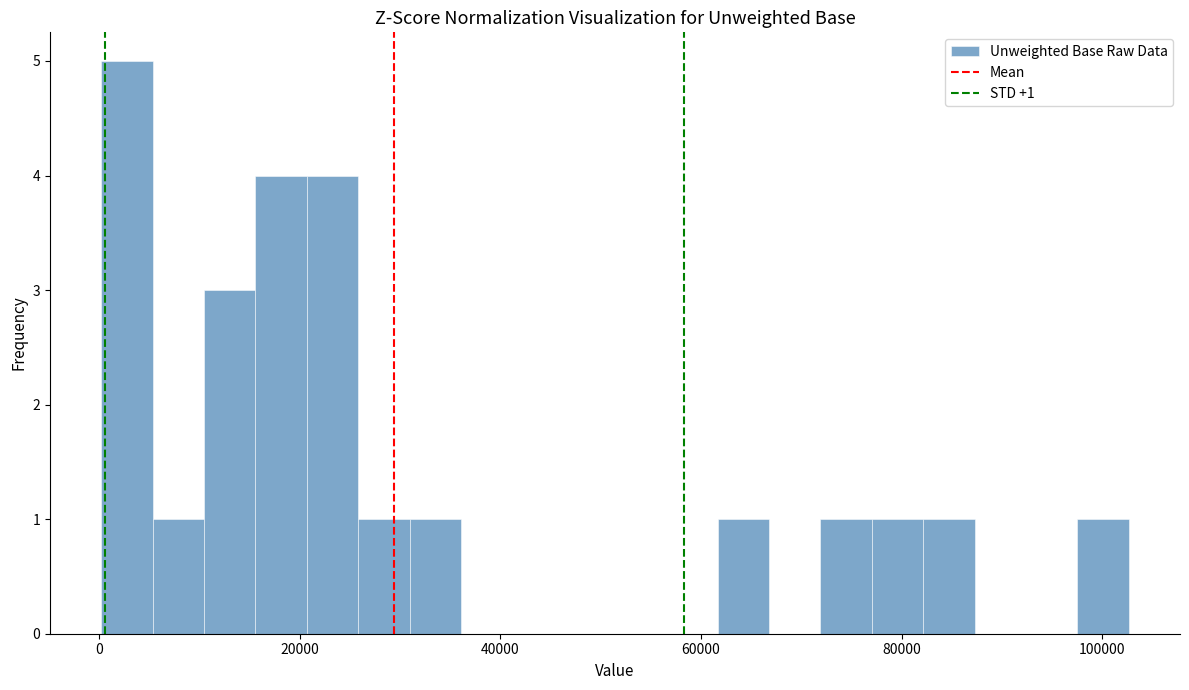

Around what value on the x-axis is the tallest bar? Give the approximate position of its centre, as read against the axis.

2000